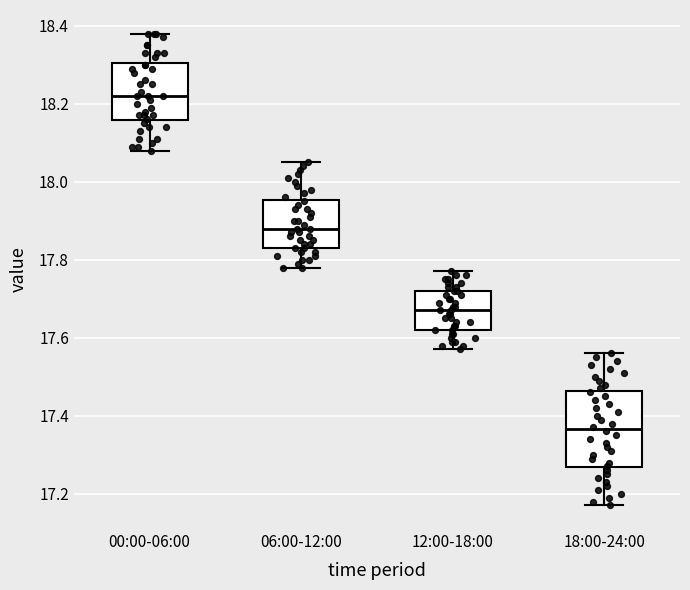

Reading left to right, read every box against the y-axis: the position of its median line, the range the box covers, and the ends of its whiskers. The values are not printed on the chart, so give them approximately, as read against the axis.

00:00-06:00: median 18.22, box 18.16 to 18.30, whiskers 18.08 to 18.38
06:00-12:00: median 17.88, box 17.84 to 17.96, whiskers 17.78 to 18.06
12:00-18:00: median 17.68, box 17.62 to 17.72, whiskers 17.58 to 17.78
18:00-24:00: median 17.36, box 17.26 to 17.46, whiskers 17.18 to 17.56